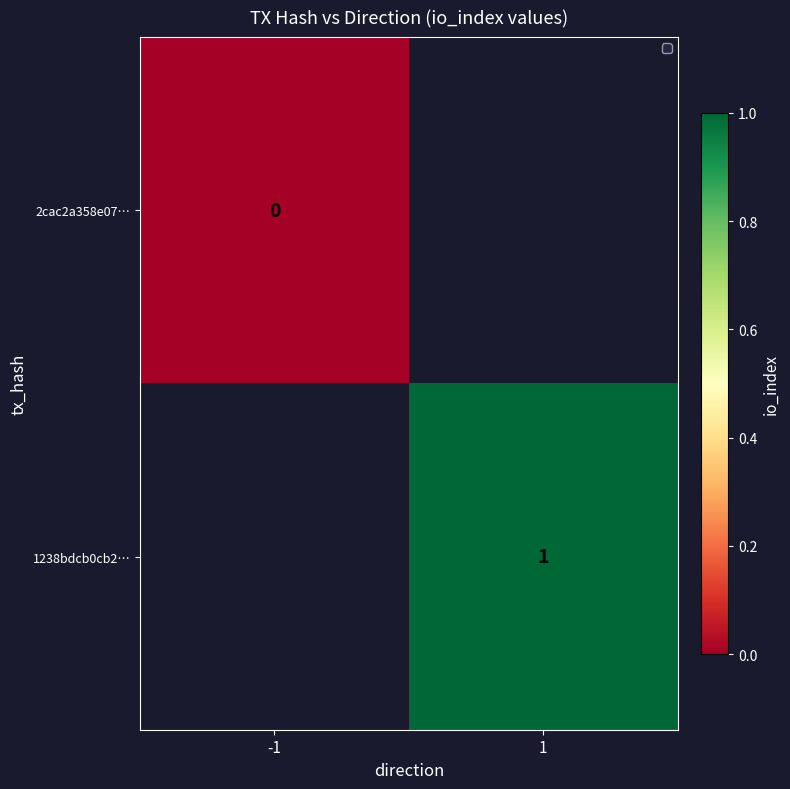

At how many categories does at least one series exceed 0?

1